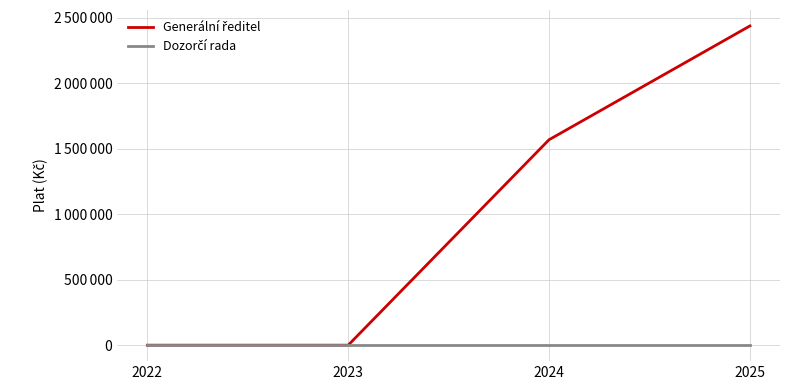

Which has a higher value, 2025 or 2022?

2025